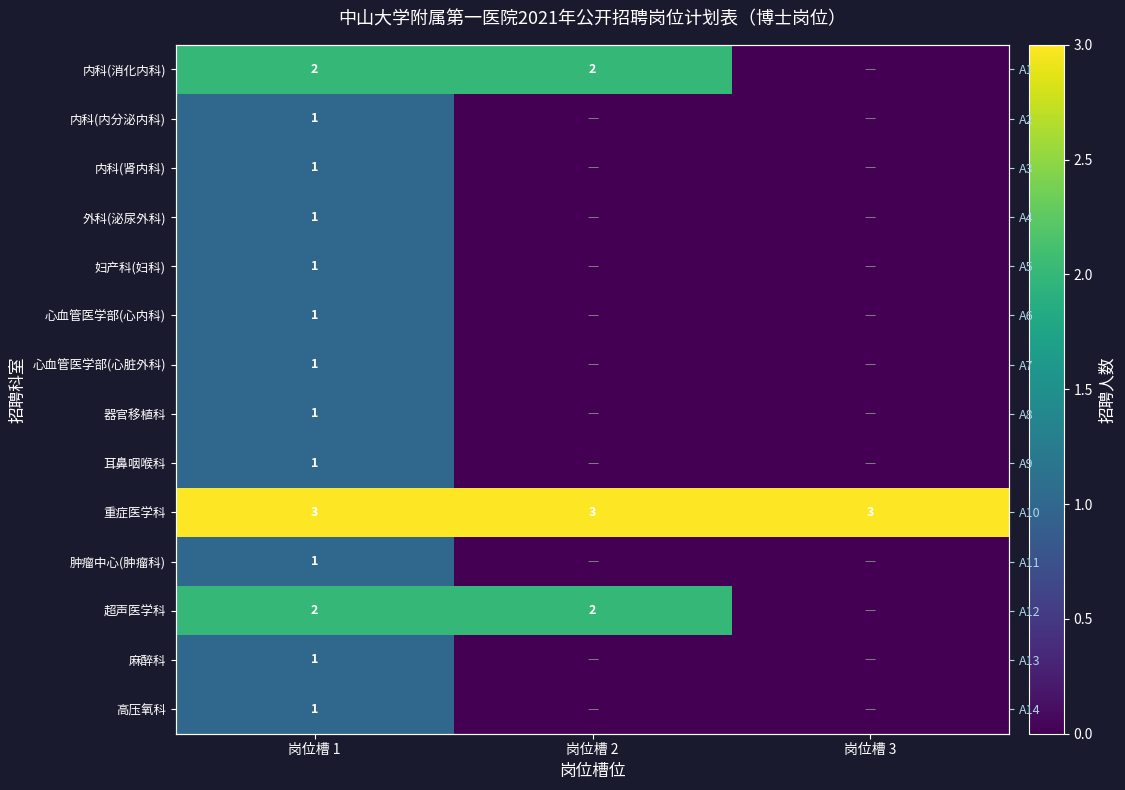

Is the value of 内科(消化内科) at 岗位槽 3 greater than the value of 麻醉科 at 岗位槽 1?

No